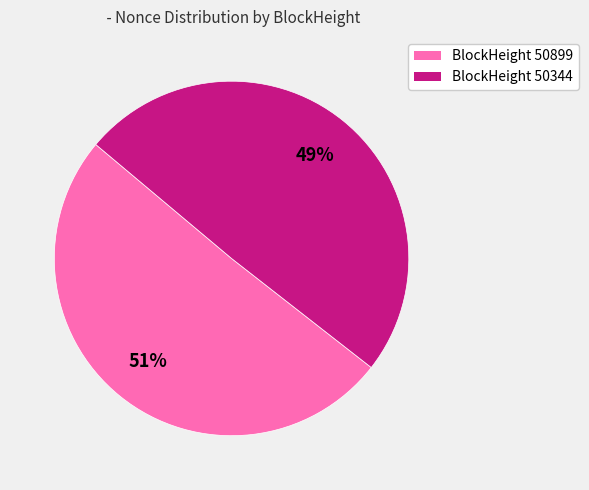

Which has a higher value, BlockHeight 50344 or BlockHeight 50899?

BlockHeight 50899